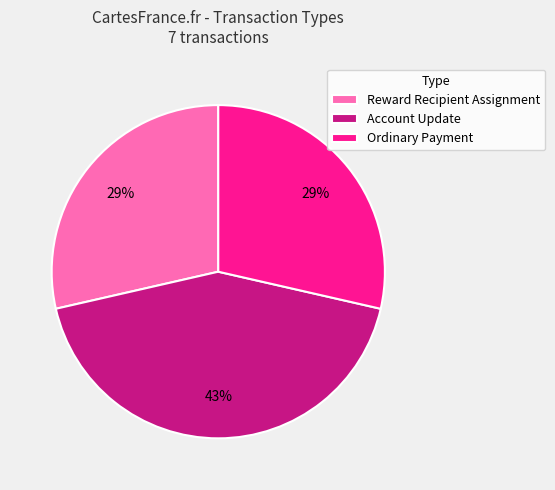

Is the sum of Ordinary Payment and Account Update greater than half?

Yes